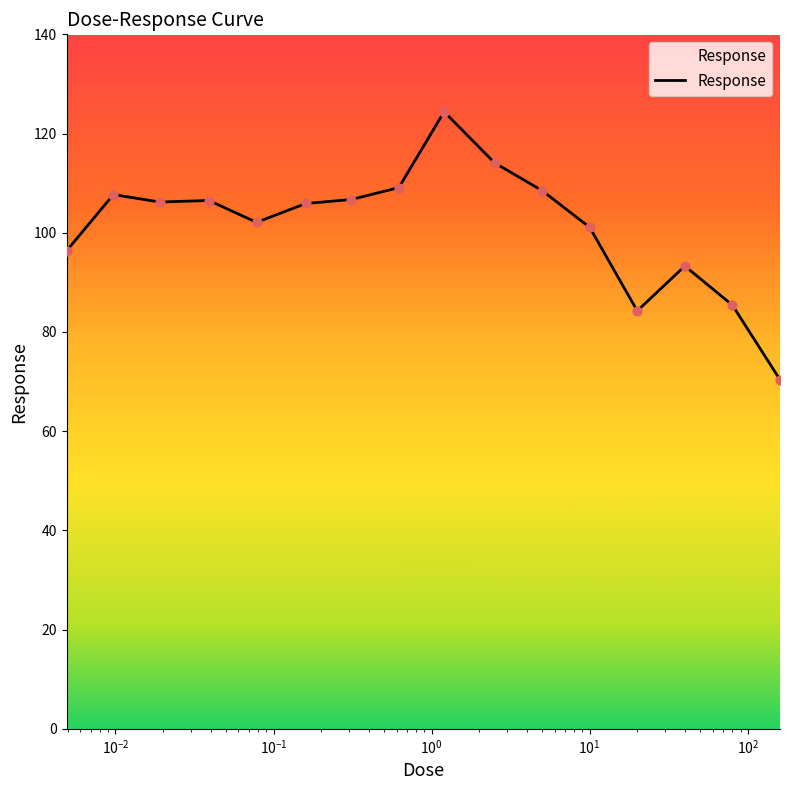

What is the minimum value shown in the chart?

70.4